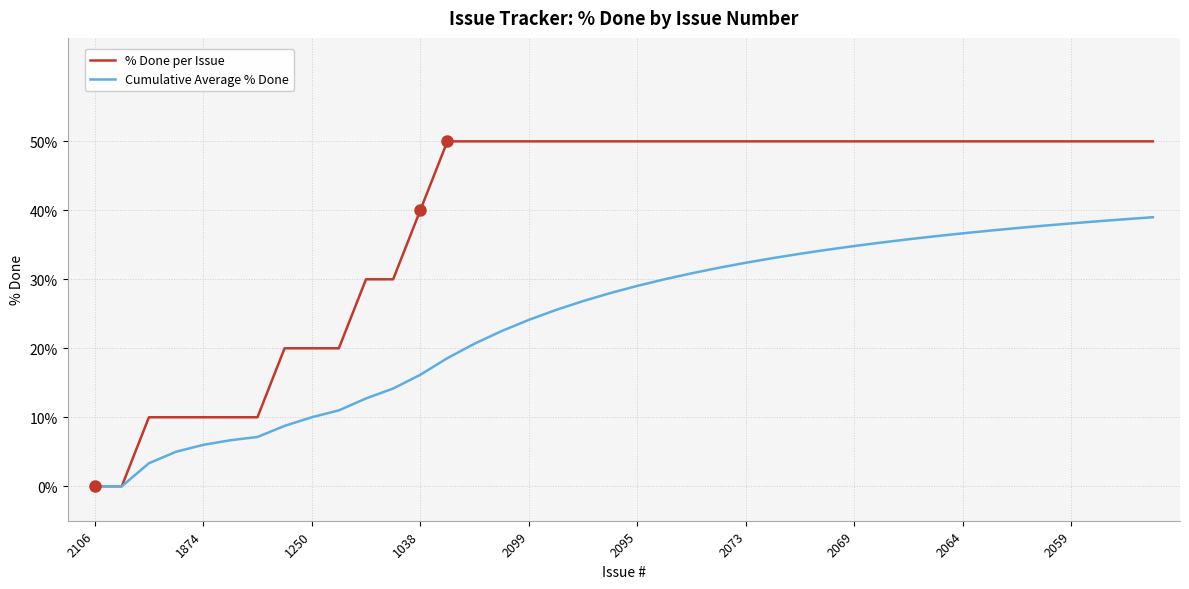

What is the greatest value displayed?

50.0